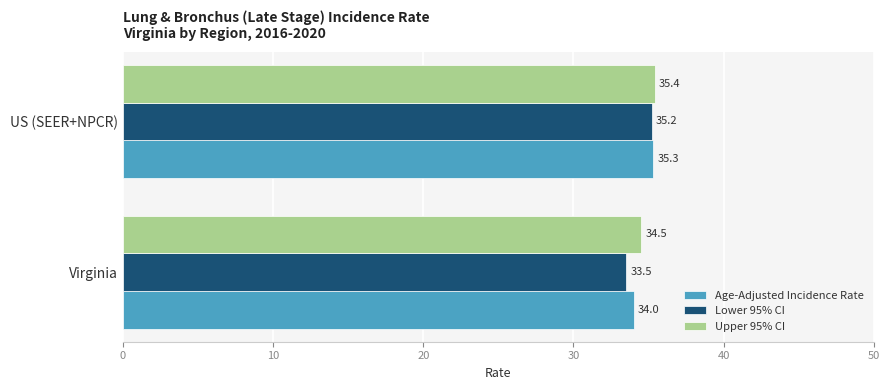

What is the lowest value of the Lower 95% CI series?

33.5